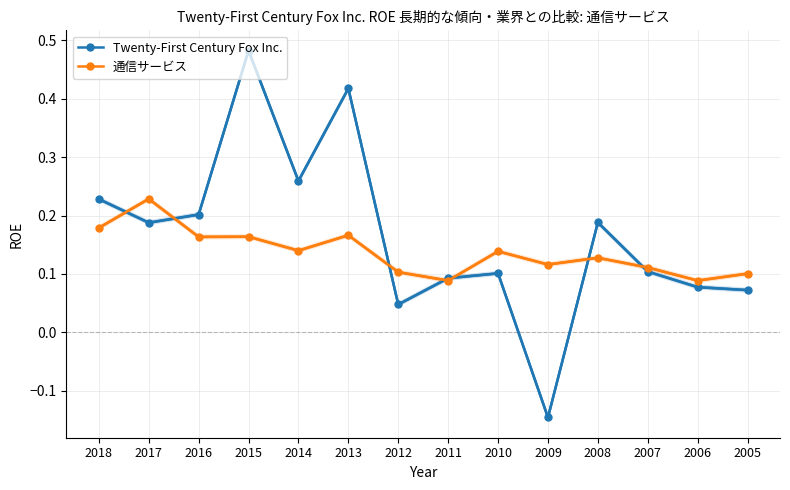

After their last crossing, which series has the higher values: 通信サービス or Twenty-First Century Fox Inc.?

通信サービス